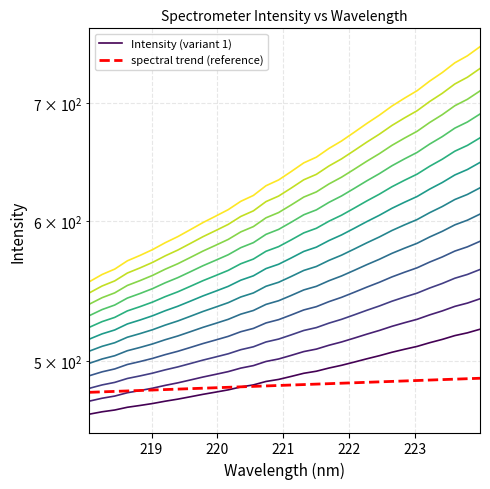

Is this an area chart (filled region under the line)?

No